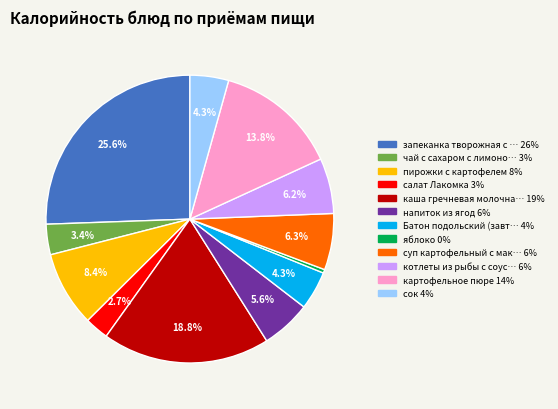

Is there a majority slice in this chart?

No